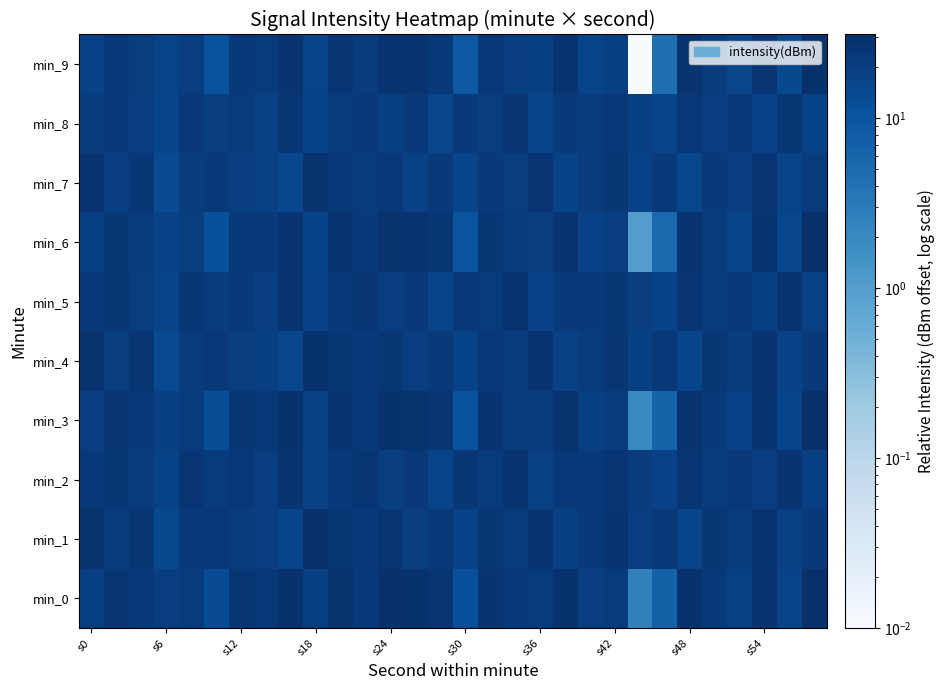

Reading left to right, list all the values displayed in this chart.

min_0: 19.4	25.4	22.6	19.7	21.9	12.9	25.2	23.8	28.8	19.0	27.7	23.4	29.3	28.6	25.6	11.5	26.3	22.3	21.5	28.4	19.5	21.4	2.4	6.9	28.7	23.3	18.4	27.4	17.0	31.1
min_1: 28.1	21.0	25.7	14.5	22.2	24.0	21.0	19.7	16.2	29.6	24.7	23.0	25.4	20.1	23.6	17.8	24.3	21.7	26.5	18.9	22.4	26.0	19.6	24.1	17.0	24.8	21.3	26.7	18.5	23.4
min_2: 22.7	24.9	21.1	17.6	25.3	21.8	23.5	20.0	26.4	18.7	23.1	25.6	20.4	23.9	17.1	24.5	22.0	26.8	18.3	23.7	22.9	25.1	20.7	18.0	25.5	21.4	23.8	19.6	26.3	19.0
min_3: 20.0	25.7	22.4	19.1	21.6	12.7	25.0	23.5	28.4	18.6	27.3	23.1	29.0	28.3	25.2	11.1	25.9	22.0	21.1	28.0	19.1	21.0	2.0	6.4	28.2	22.9	18.0	27.0	16.5	30.7
min_4: 27.6	20.5	25.2	14.0	21.7	23.5	20.6	19.3	15.8	29.1	24.2	22.5	24.9	19.6	23.1	17.3	23.8	21.2	26.0	18.4	21.9	25.5	19.1	23.6	16.5	24.3	20.8	26.2	18.0	22.9
min_5: 22.2	24.4	20.6	17.1	24.8	21.3	23.0	19.5	25.9	18.2	22.6	25.1	19.9	23.4	16.6	24.0	21.5	26.3	17.8	23.2	22.4	24.6	20.2	17.5	25.0	20.9	23.3	19.1	25.8	18.5
min_6: 19.0	24.7	21.4	18.1	20.6	11.7	24.0	22.5	27.4	17.6	26.3	22.1	28.0	27.3	24.2	10.1	24.9	21.0	20.1	27.0	18.1	20.0	1.0	5.4	27.2	21.9	17.0	26.0	15.5	29.7
min_7: 26.6	19.5	24.2	13.0	20.7	22.5	19.6	18.3	14.8	28.1	23.2	21.5	23.9	18.6	22.1	16.3	22.8	20.2	25.0	17.4	20.9	24.5	18.1	22.6	15.5	23.3	19.8	25.2	17.0	21.9
min_8: 21.2	23.4	19.6	16.1	23.8	20.3	22.0	18.5	24.9	17.2	21.6	24.1	18.9	22.4	15.6	23.0	20.5	25.3	16.8	22.2	21.4	23.6	19.2	16.5	24.0	19.9	22.3	18.1	24.8	17.5
min_9: 18.0	23.7	20.4	17.1	19.6	10.7	23.0	21.5	26.4	16.6	25.3	21.1	27.0	26.3	23.2	9.1	23.9	20.0	19.1	26.0	17.1	19.0	0.0	4.4	26.2	20.9	16.0	25.0	14.5	28.7